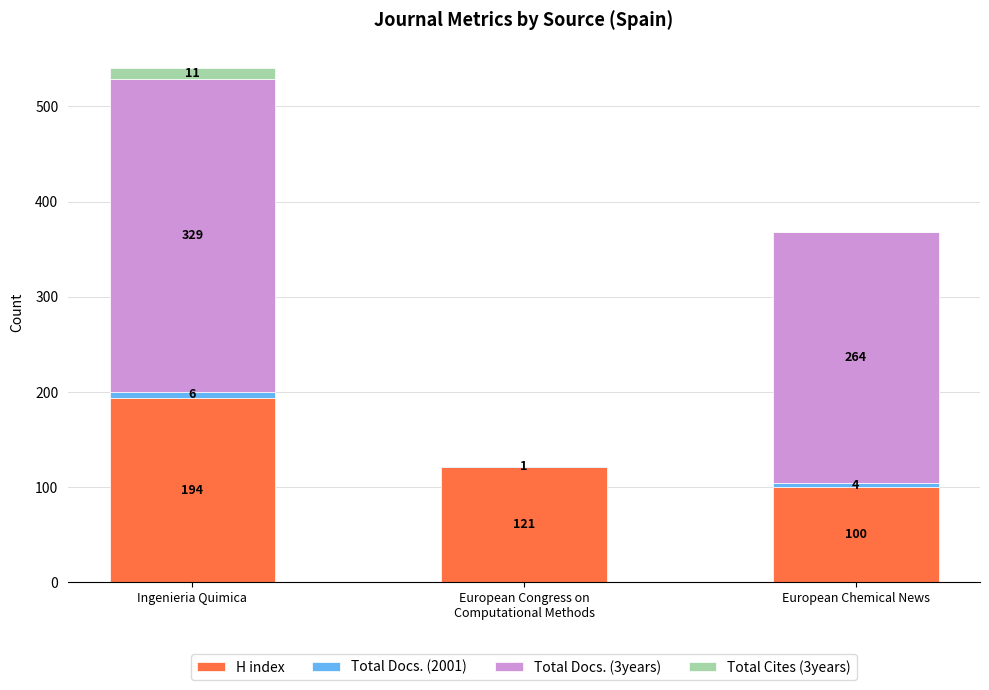

At which label does H index first exceed 121?

Ingenieria Quimica